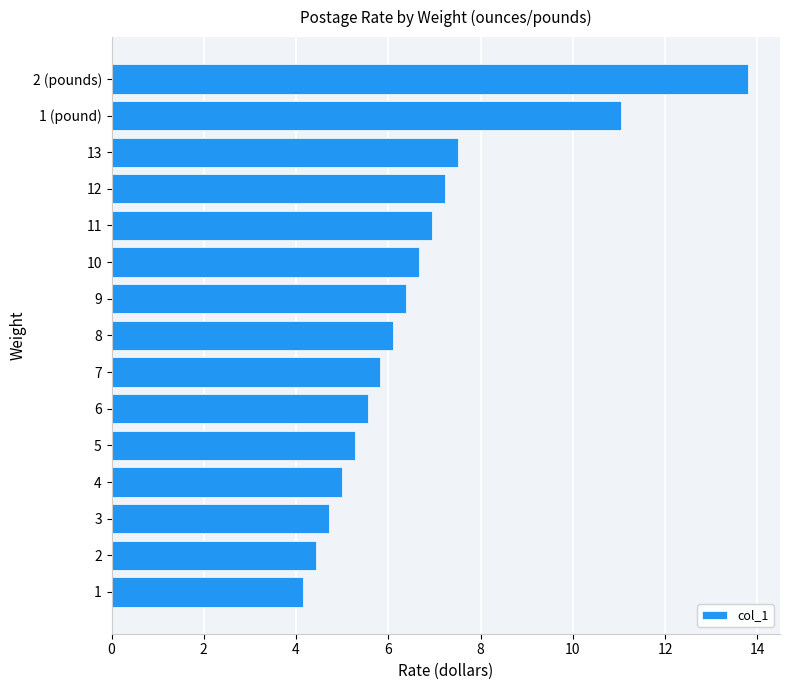

What is the sum of all values?

100.6